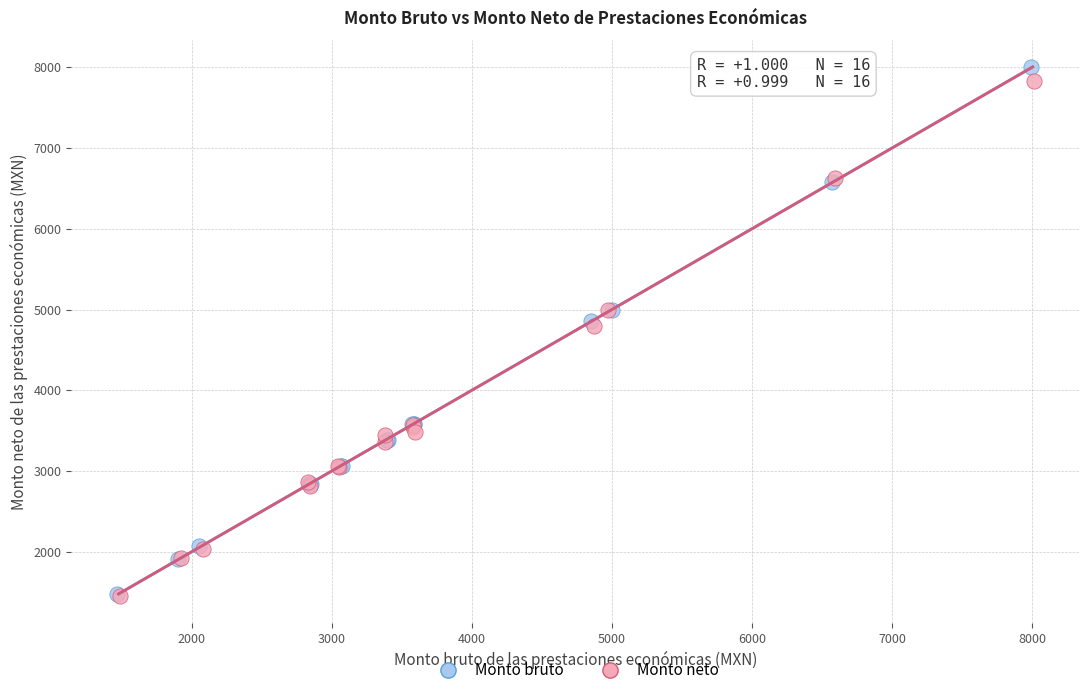

Which series has the largest Y range (max minus min)?

Monto bruto